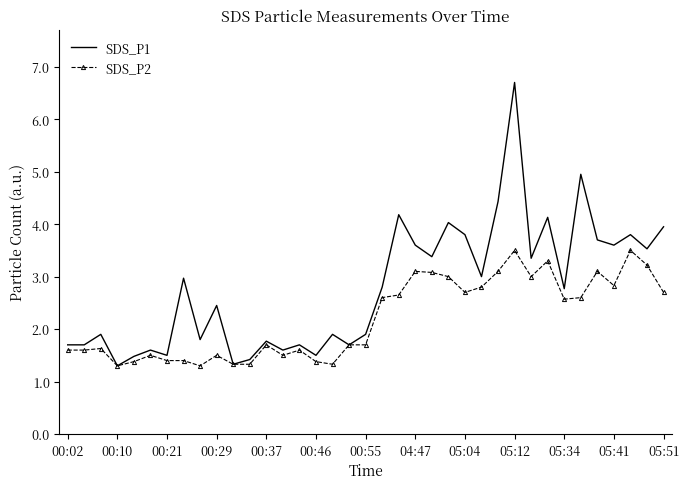

List the series in order of their overall mean, highest first.

SDS_P1, SDS_P2